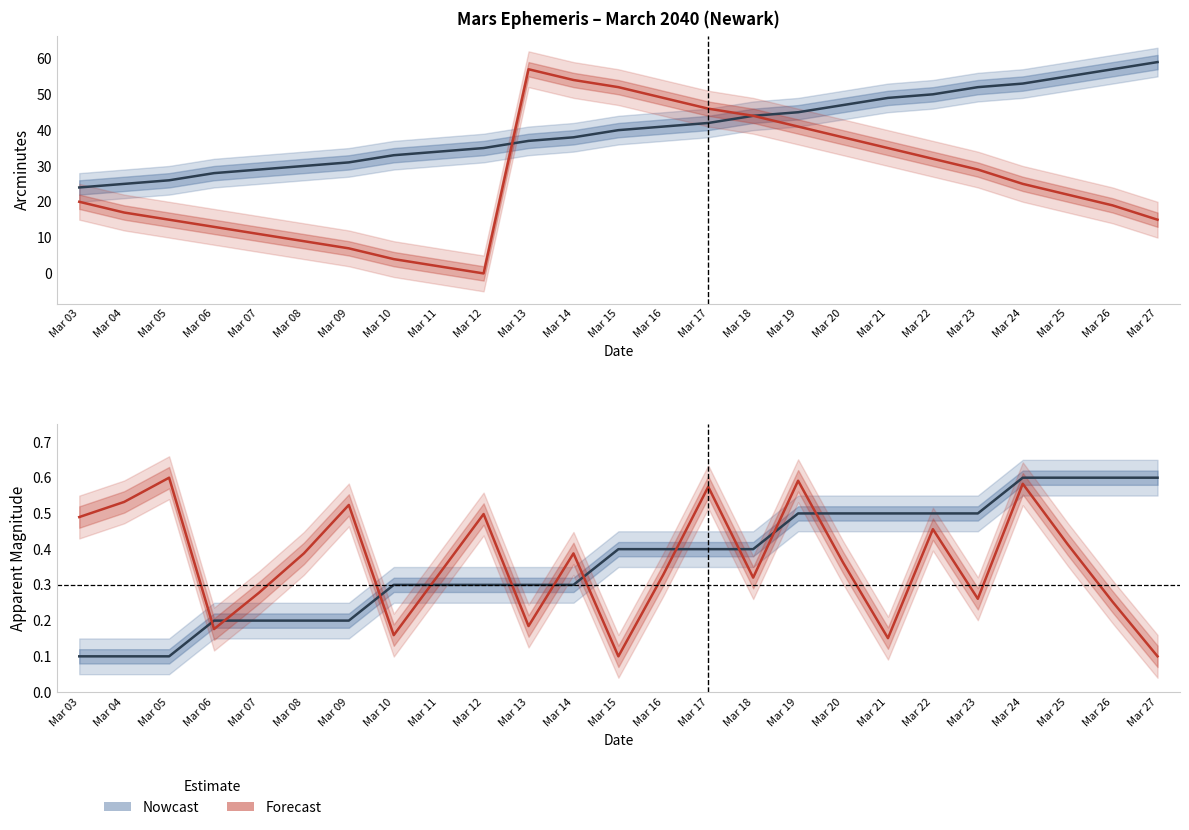

The Dec min (Forecast) series shows 17.0 at Mar 04. True or false?

True